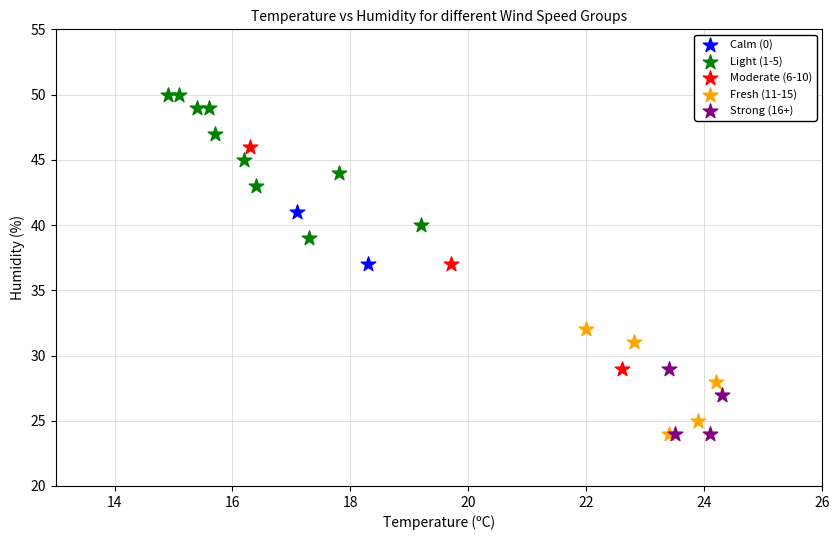

What are all the series names shown in the legend?

Calm (0), Light (1-5), Moderate (6-10), Fresh (11-15), Strong (16+)